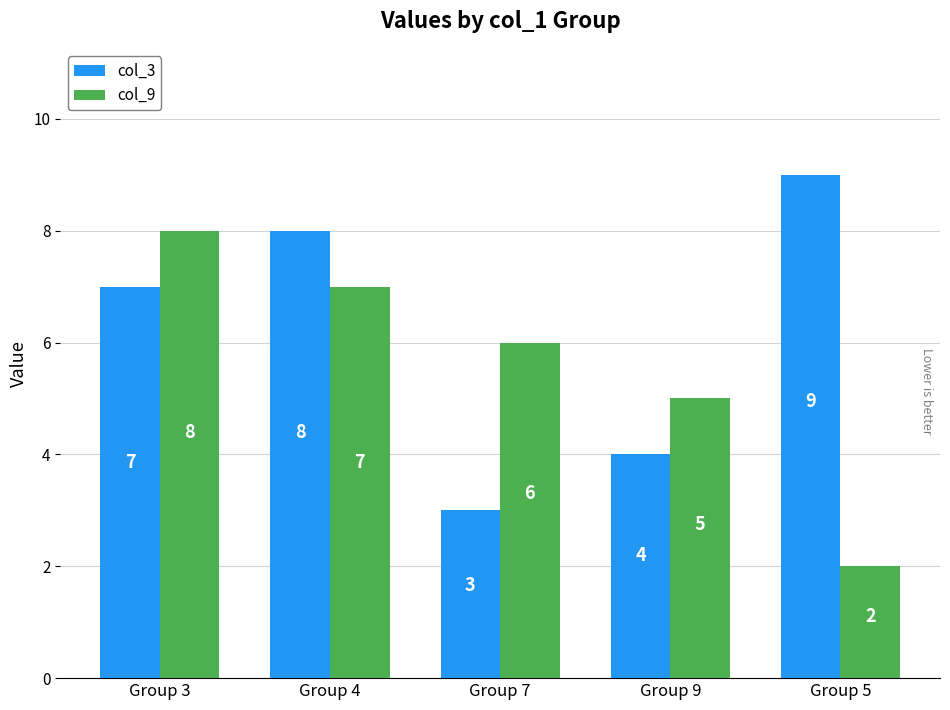

Reading left to right, what are all the values shown in this chart?

col_3: 7	8	3	4	9
col_9: 8	7	6	5	2